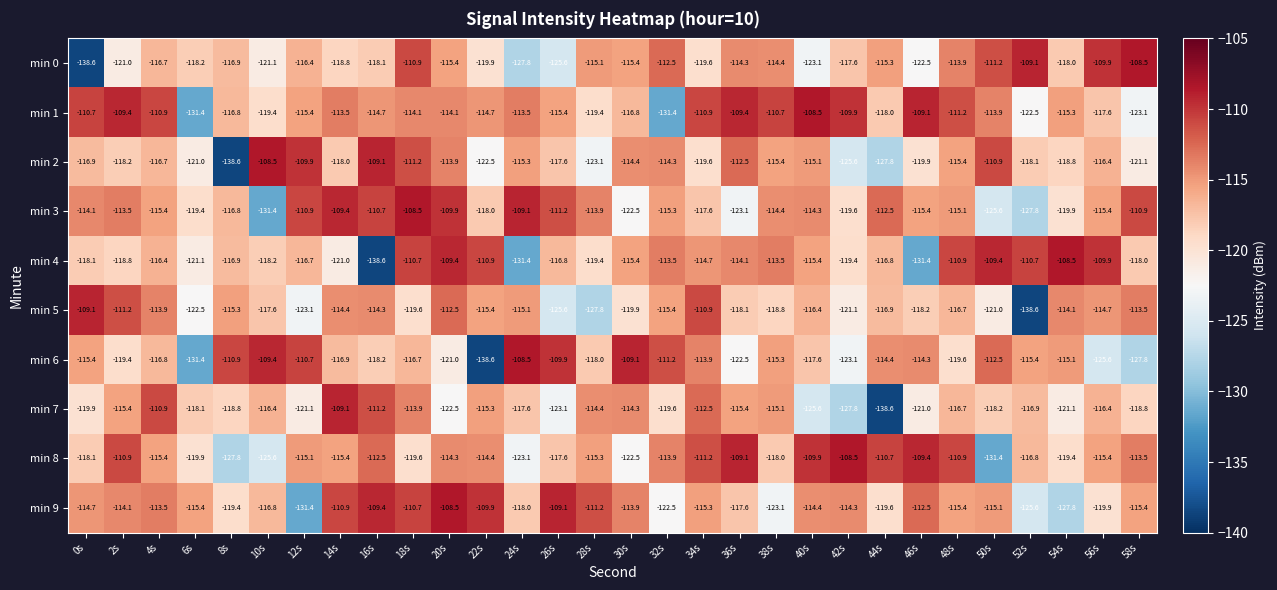

At 14s, list the series in order from smallest to largest.

min 4, min 0, min 2, min 6, min 8, min 5, min 1, min 9, min 3, min 7